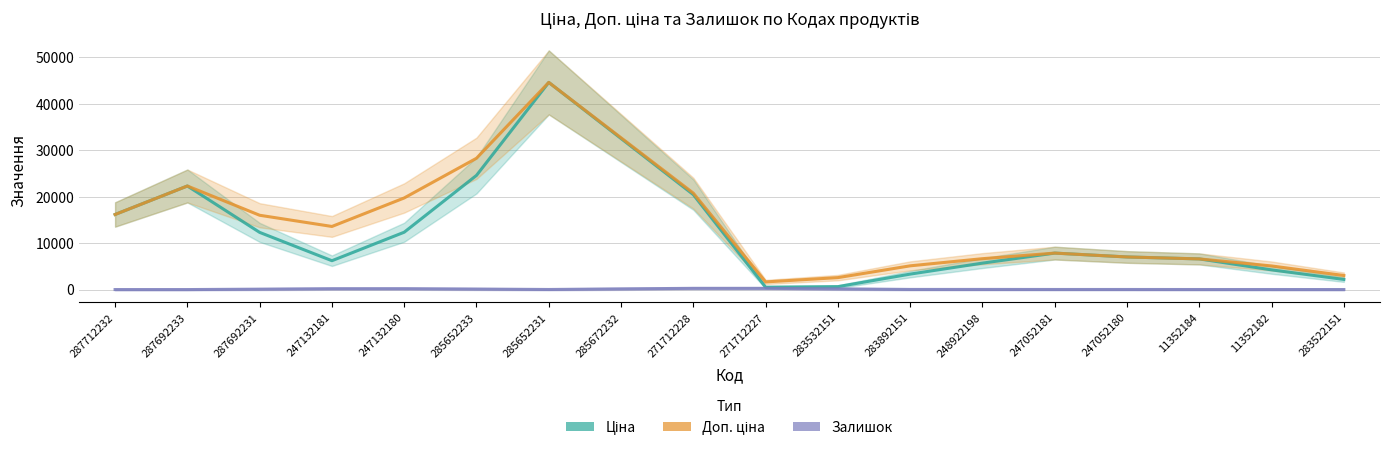

Which series has the largest total across all categories?

Доп. ціна